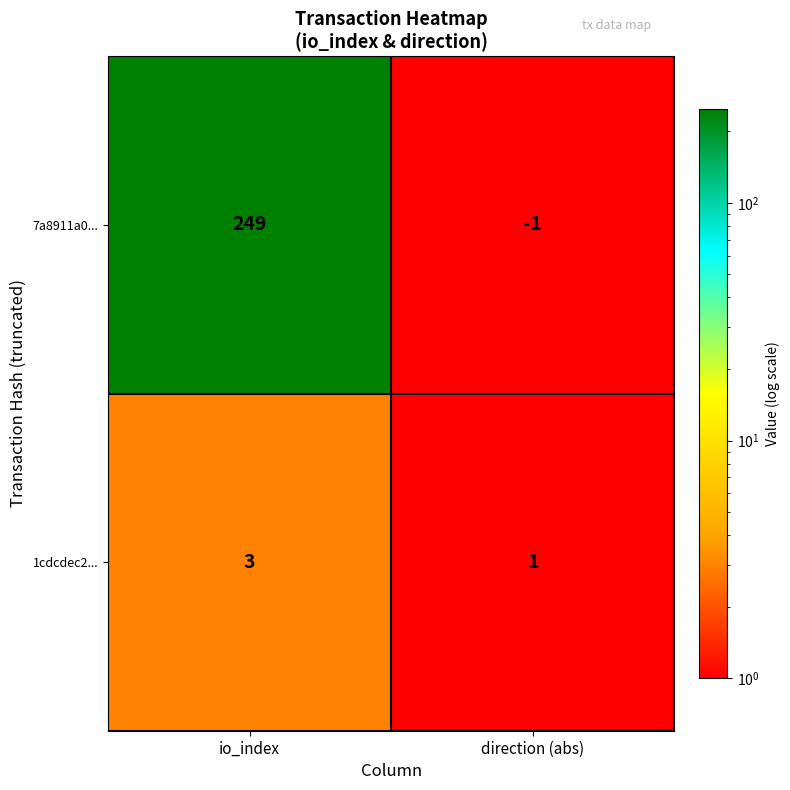

Is it true that 7a8911a0... equals 249 at io_index?

True